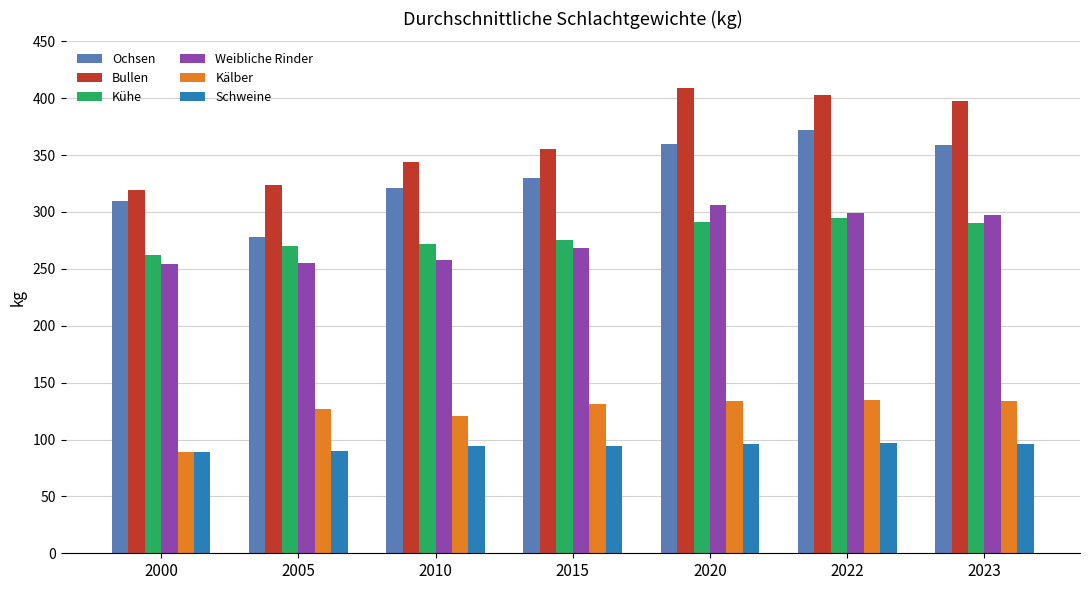

The value of Kühe at 2022 is 95. True or false?

False